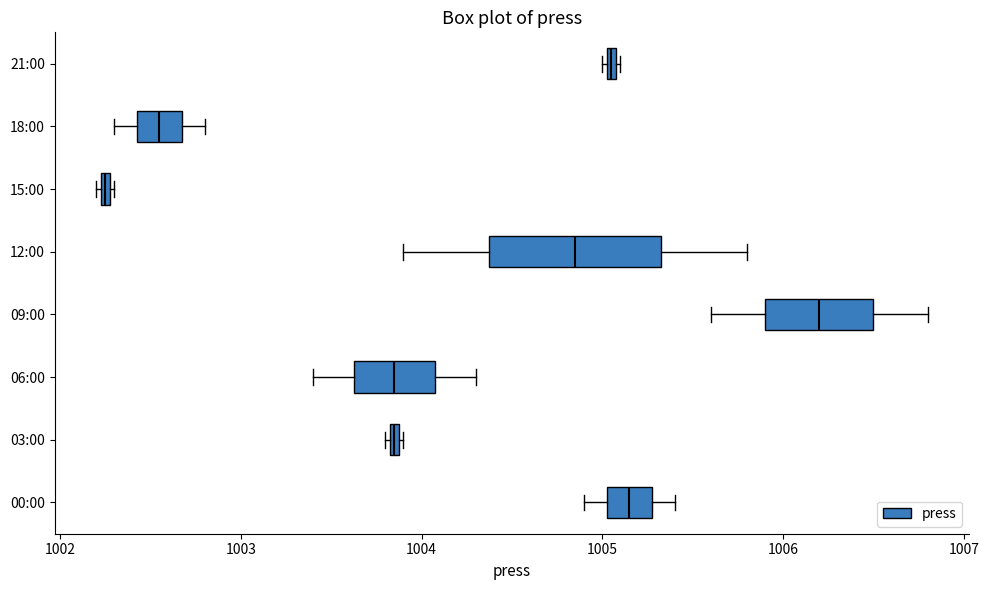

Which box's median line is the furthest to the left?

15:00